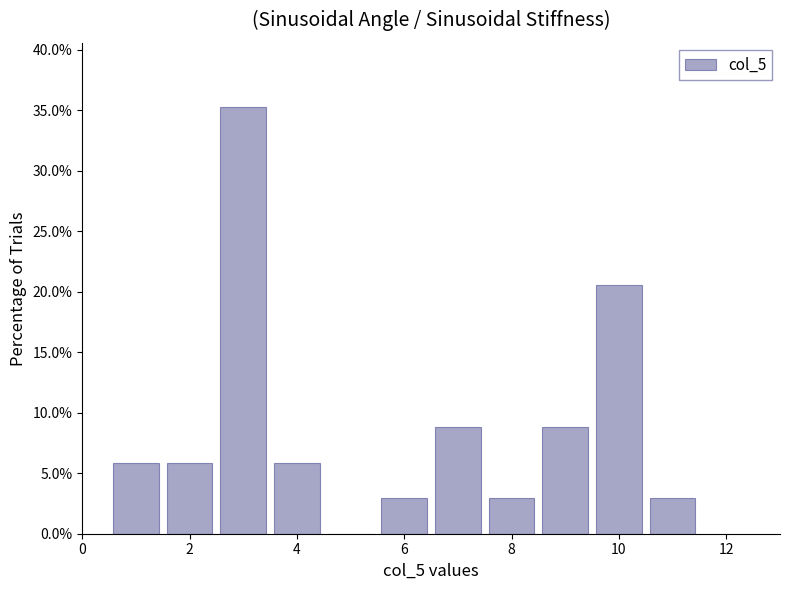

How tall is the bar that spans 5.5 to 6.5 on the x-axis? Neither the bar edges nor the heights are printed on the chart, so give them approximately, as read against the axes.

3.0